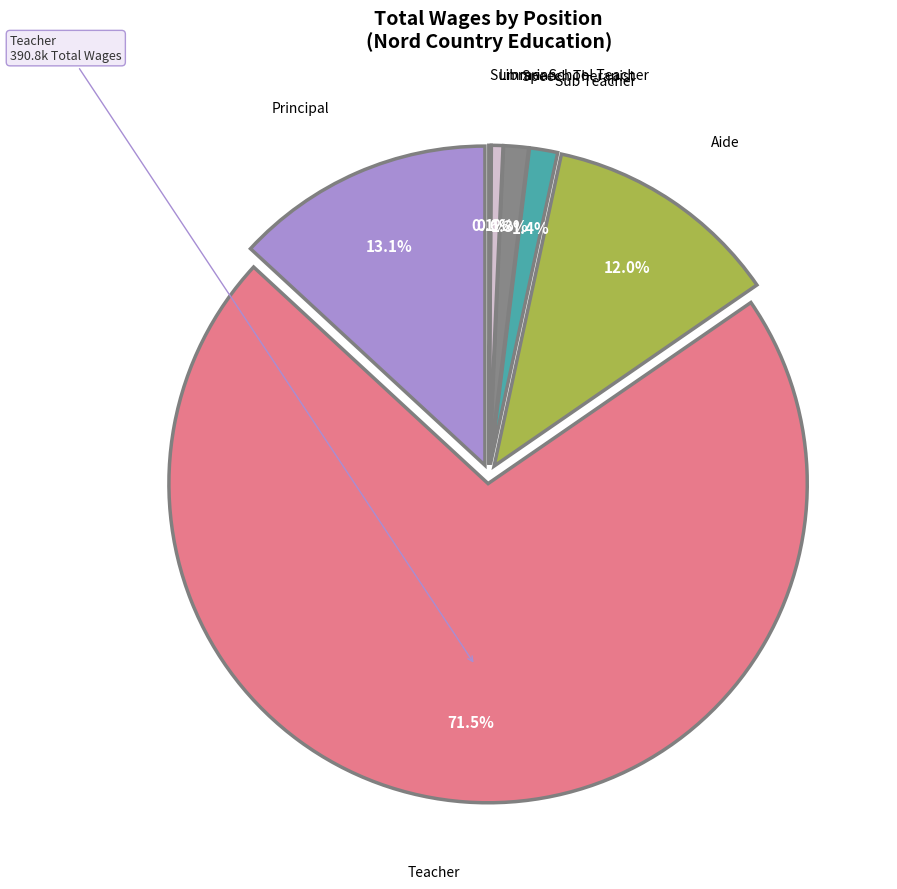

True or false: Librarian accounts for 11% of the total.

False